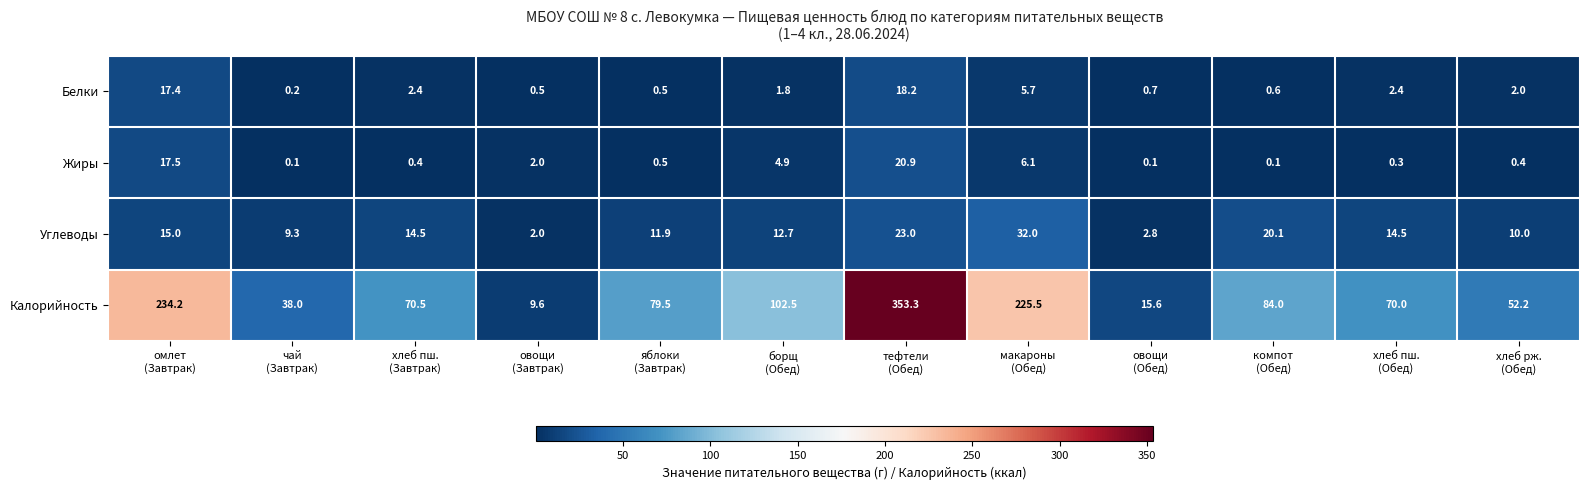

What is the average value of the Белки series?

4.4